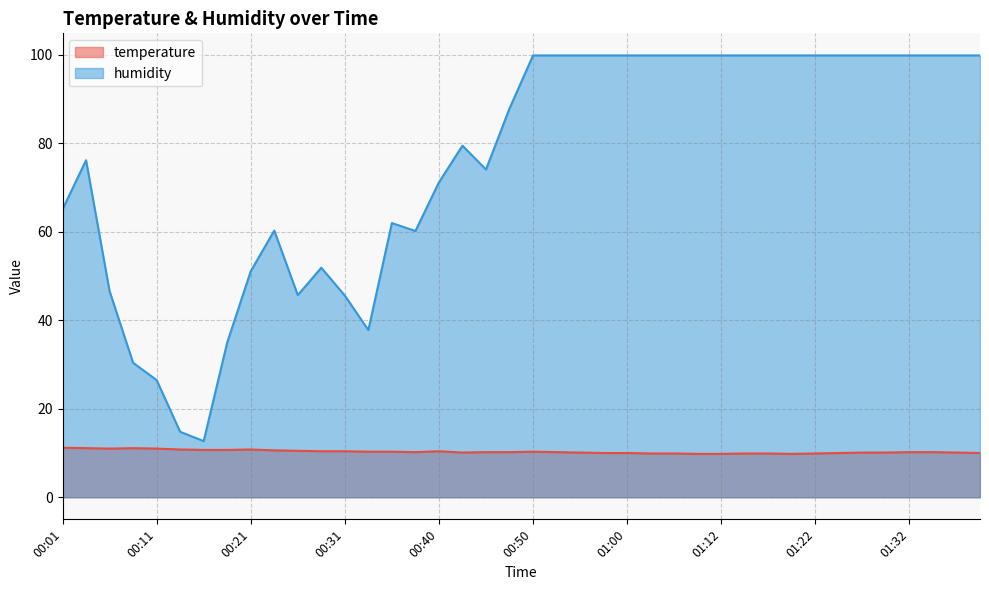

True or false: temperature has more than 1 points higher than both neighbors.

True